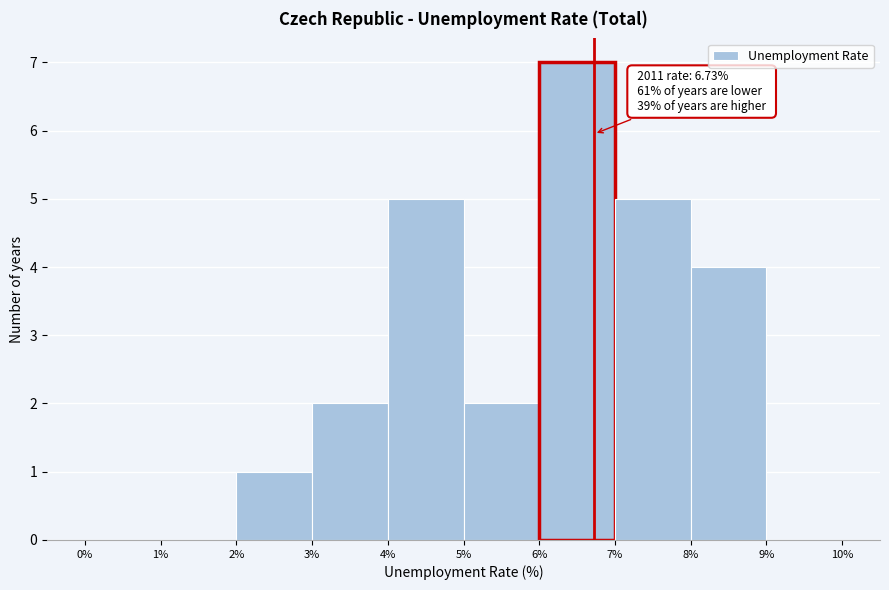

Over which range of the x-axis is the bar tallest?

6% to 7%